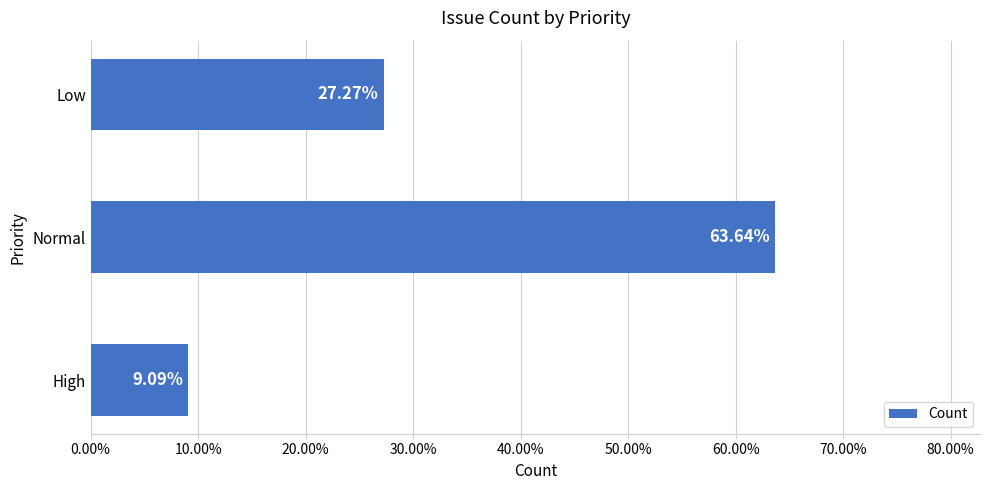

What is the change in value from High to Low?

+18.2